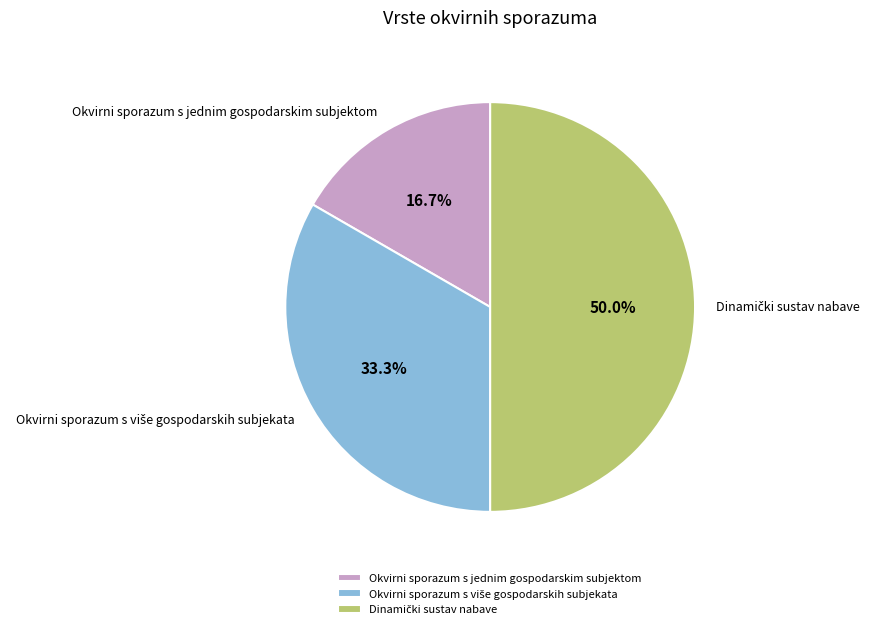

What percentage is NOT represented by Okvirni sporazum s jednim gospodarskim subjektom?

83.3%